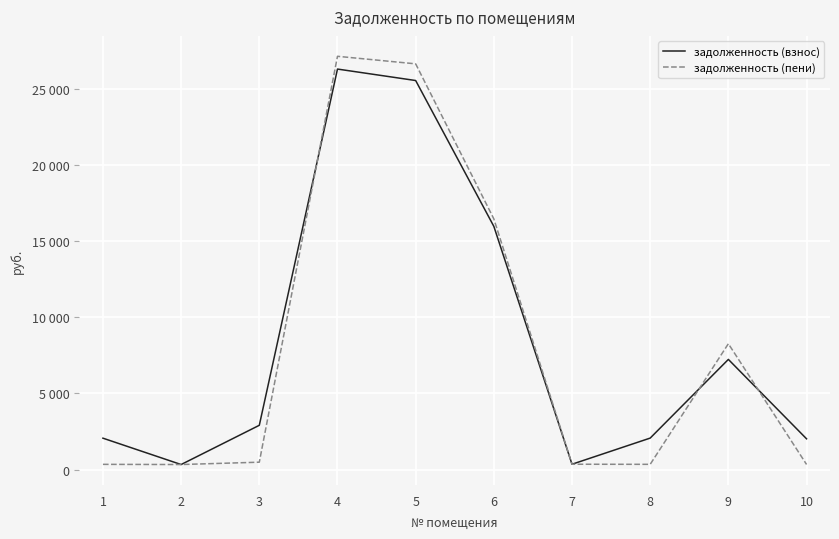

After their last crossing, which series has the higher values: задолженность (взнос) or задолженность (пени)?

задолженность (взнос)